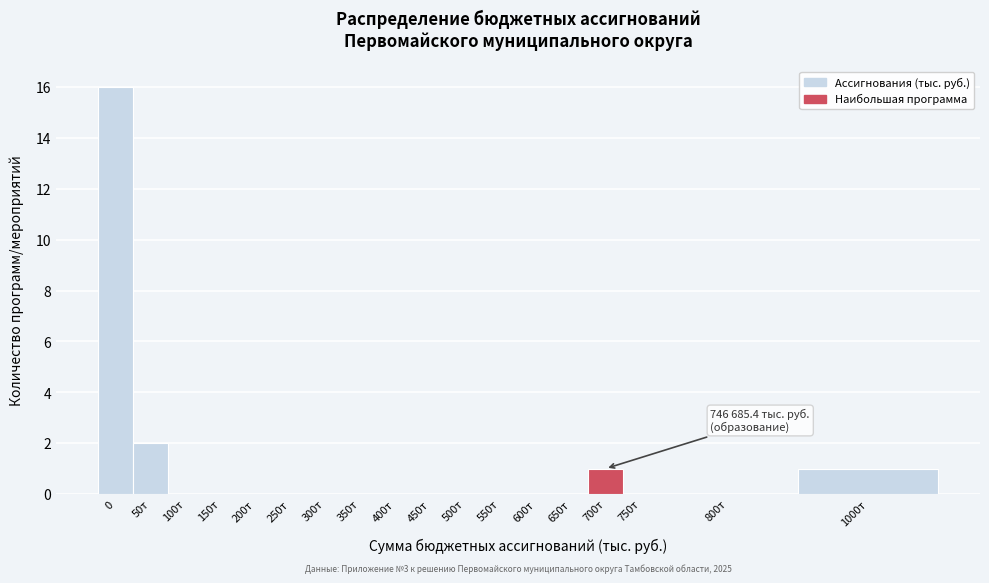

Reading left to right, transcribe all the data shown in this chart.

0=16	50т=2	100т=0	150т=0	200т=0	250т=0	300т=0	350т=0	400т=0	450т=0	500т=0	550т=0	600т=0	650т=0	700т=1	750т=0	800т=0	1000т=1